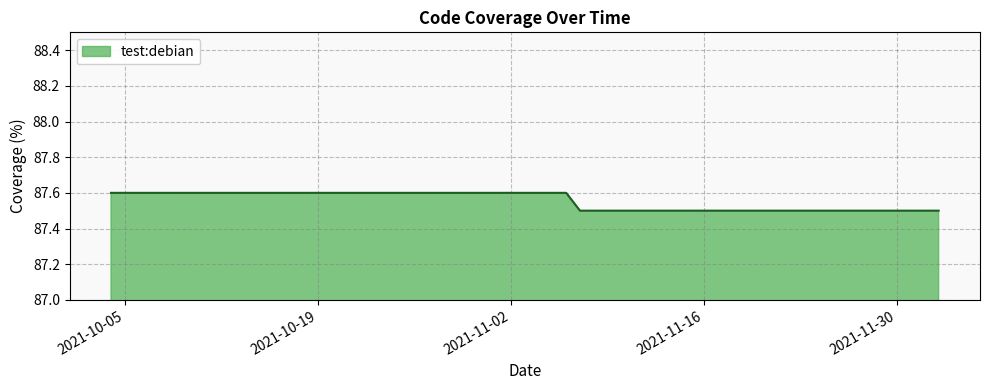

What is the minimum value shown in the chart?

87.5